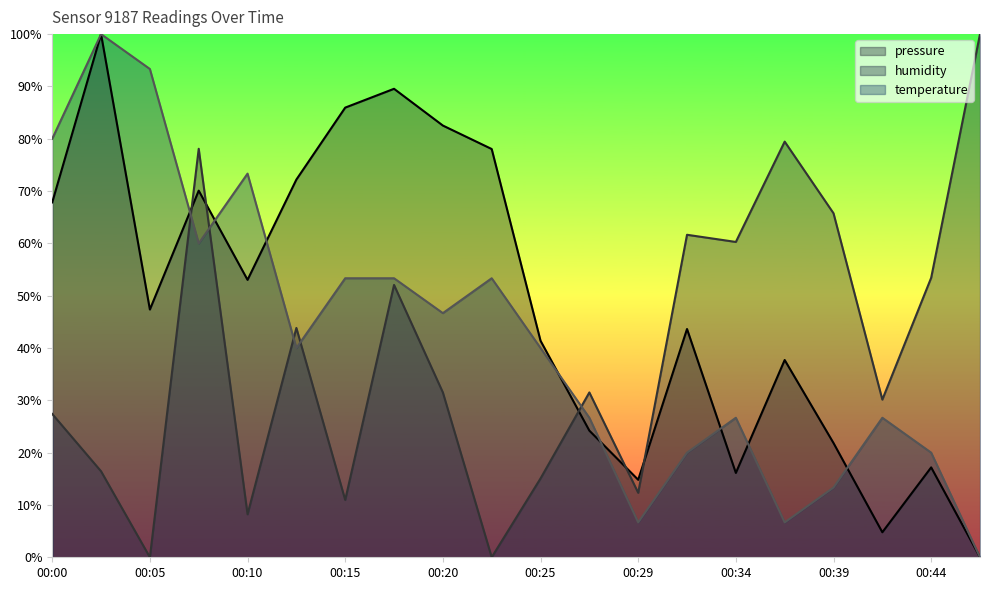

Between 00:29 and 00:44, which series saw the biggest shift?

humidity